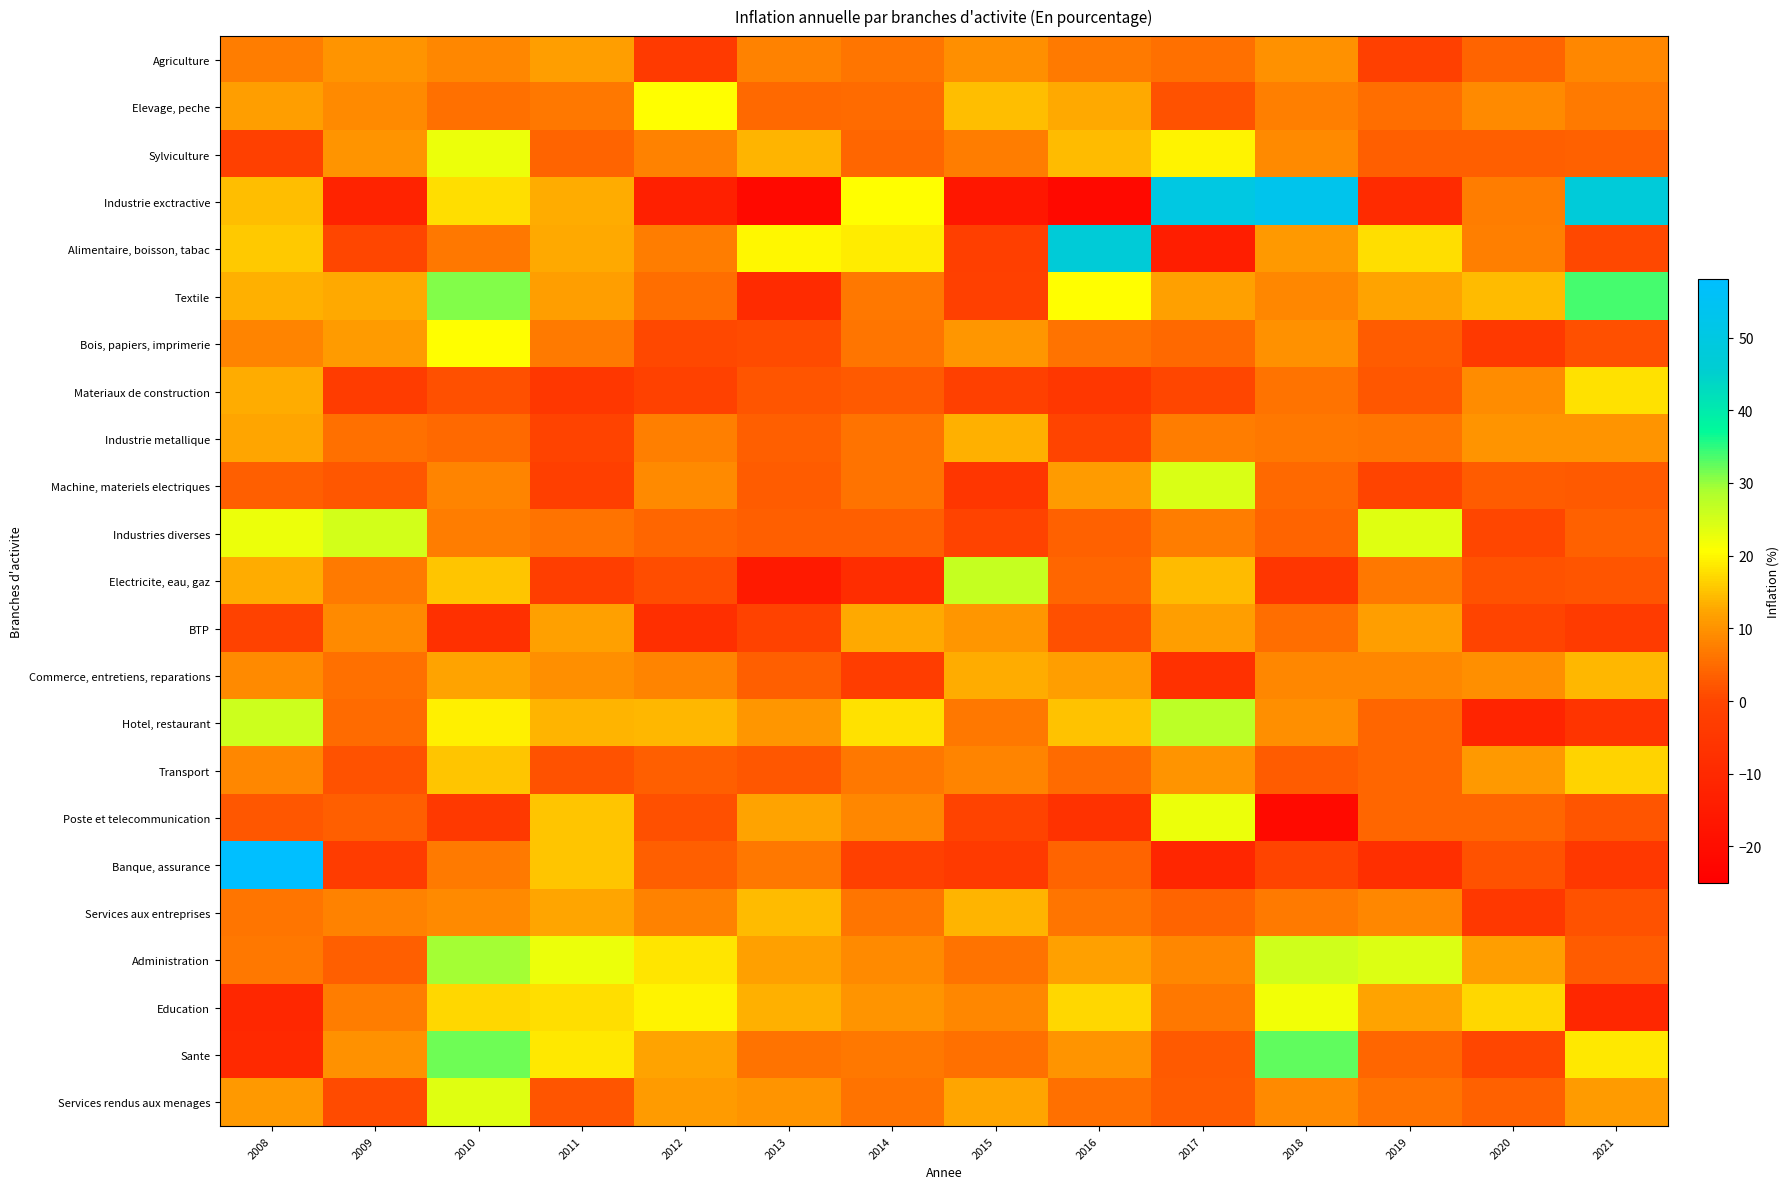

At which category is the sum across all series the highest?

2010